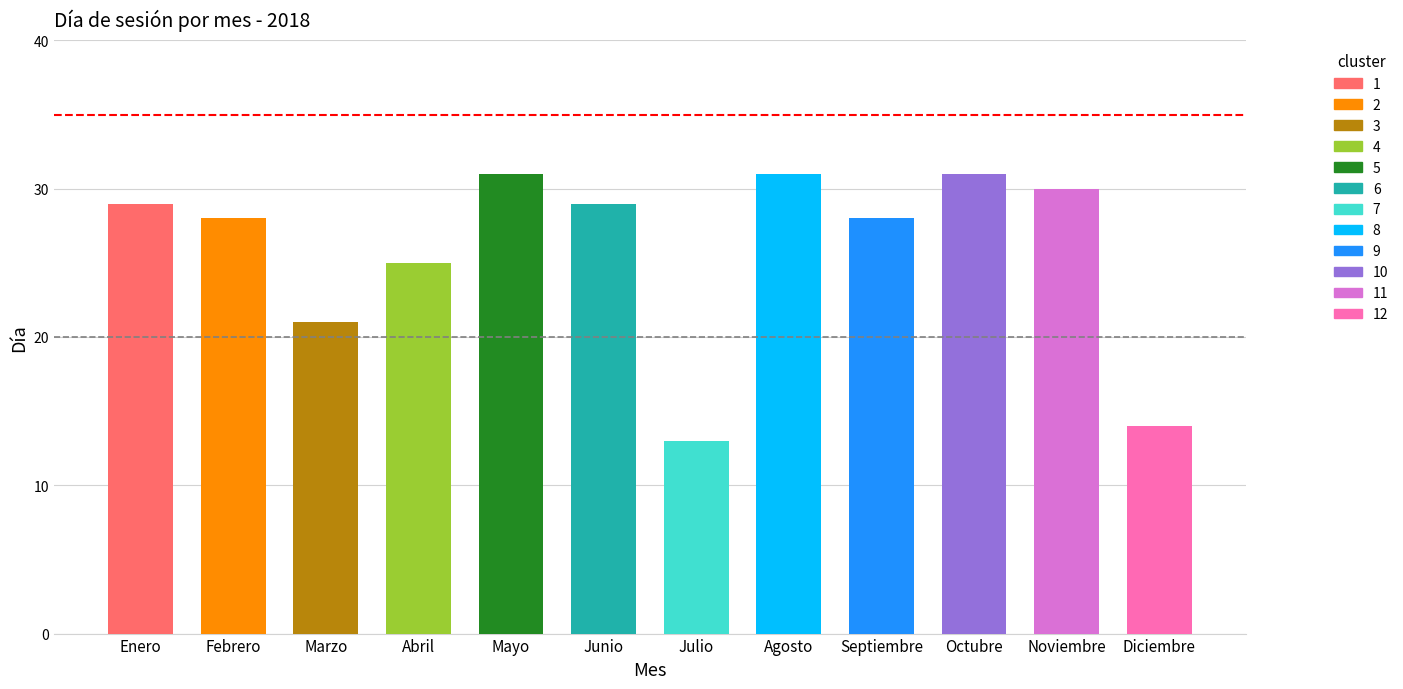

What is the maximum value shown in the chart?

31